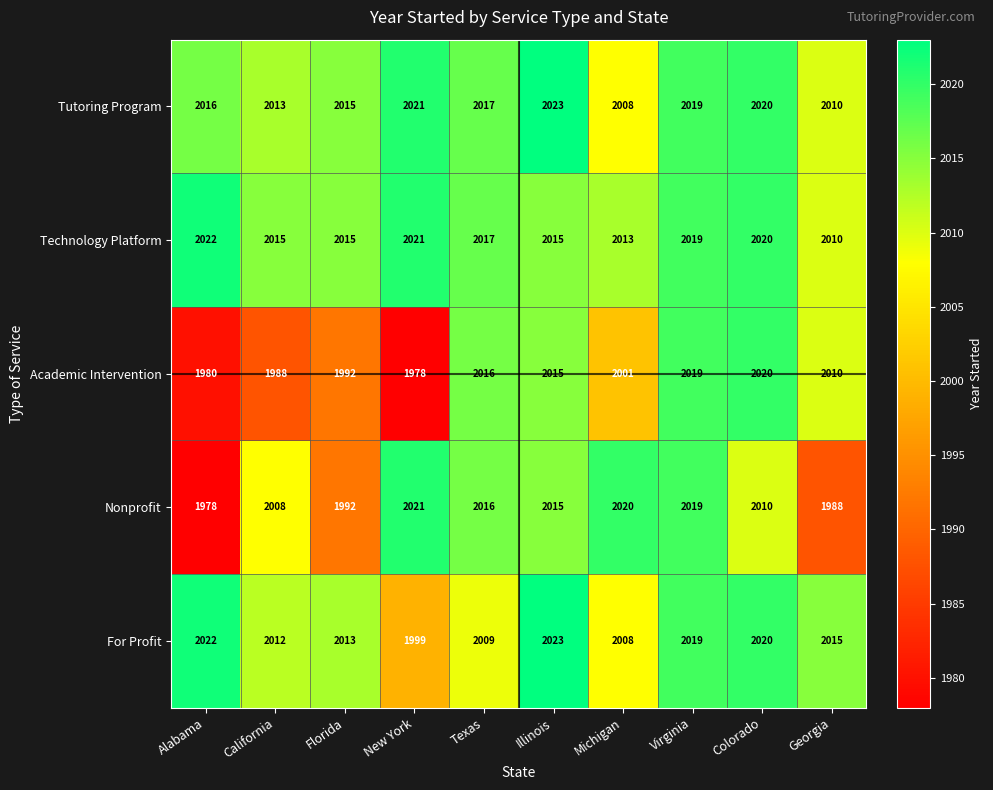

Where is For Profit nearest to the value 2011?

California